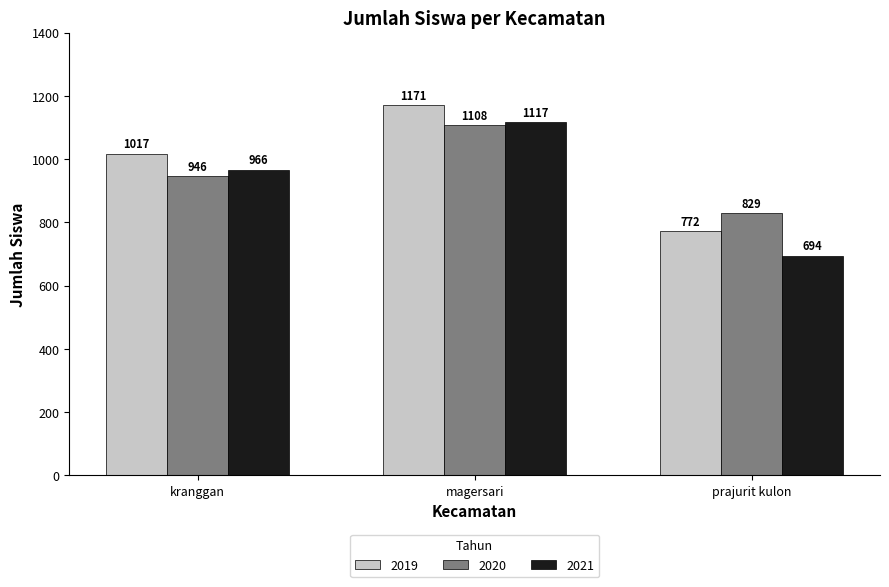

At which label does 2020 reach its peak?

magersari